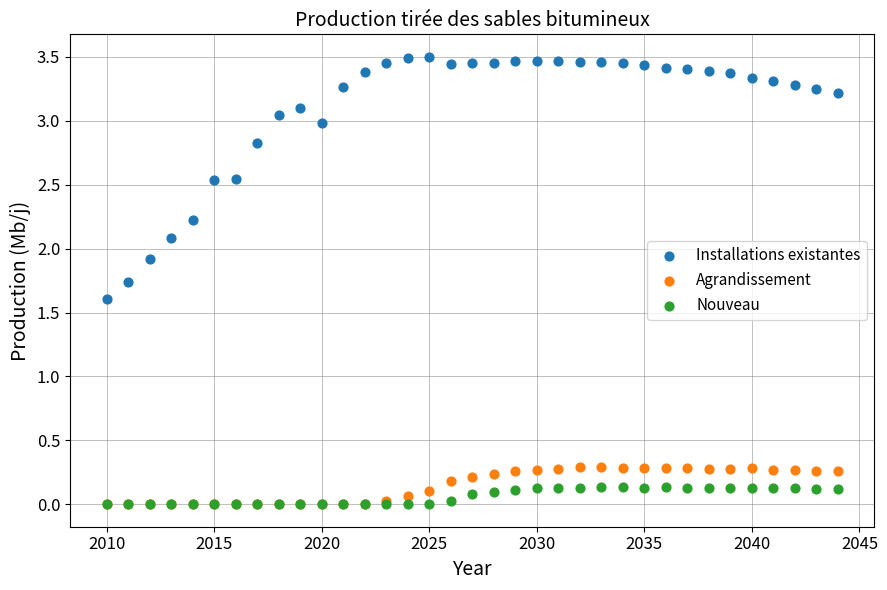

Which series contains the highest Y value?

Installations existantes